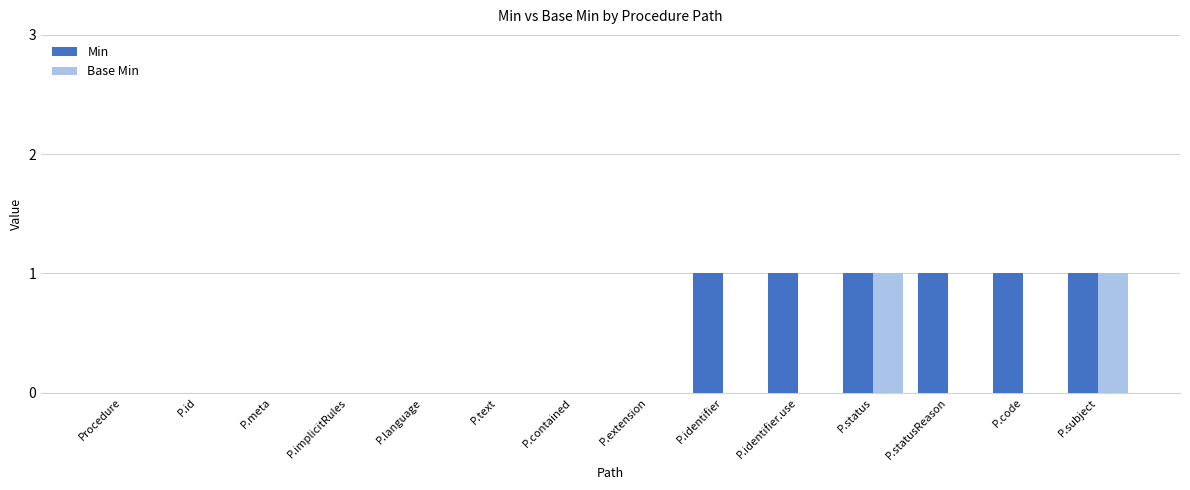

True or false: Base Min has a value of 0 at P.contained.

True